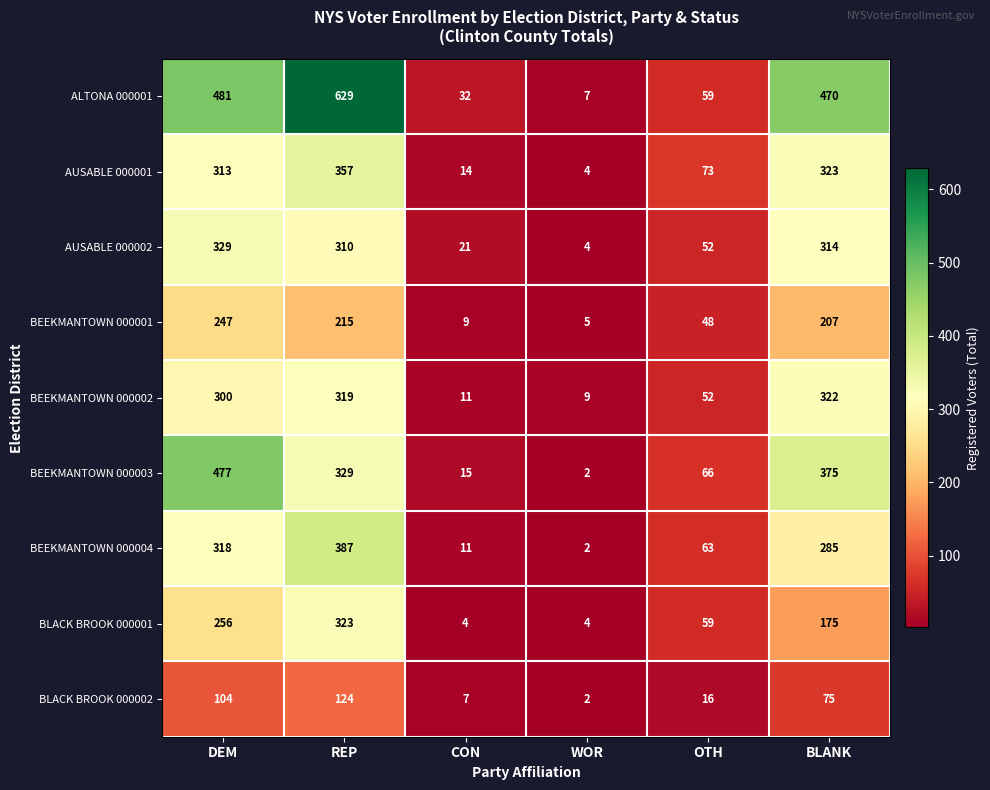

Where is ALTONA 000001 nearest to the value 318?

BLANK